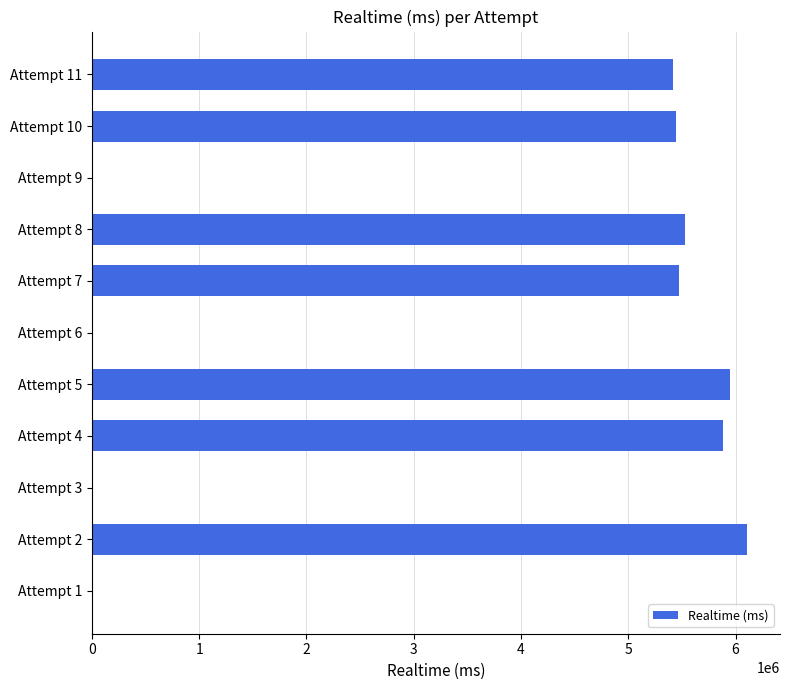

Is it true that the value at Attempt 9 is 4040769?

False